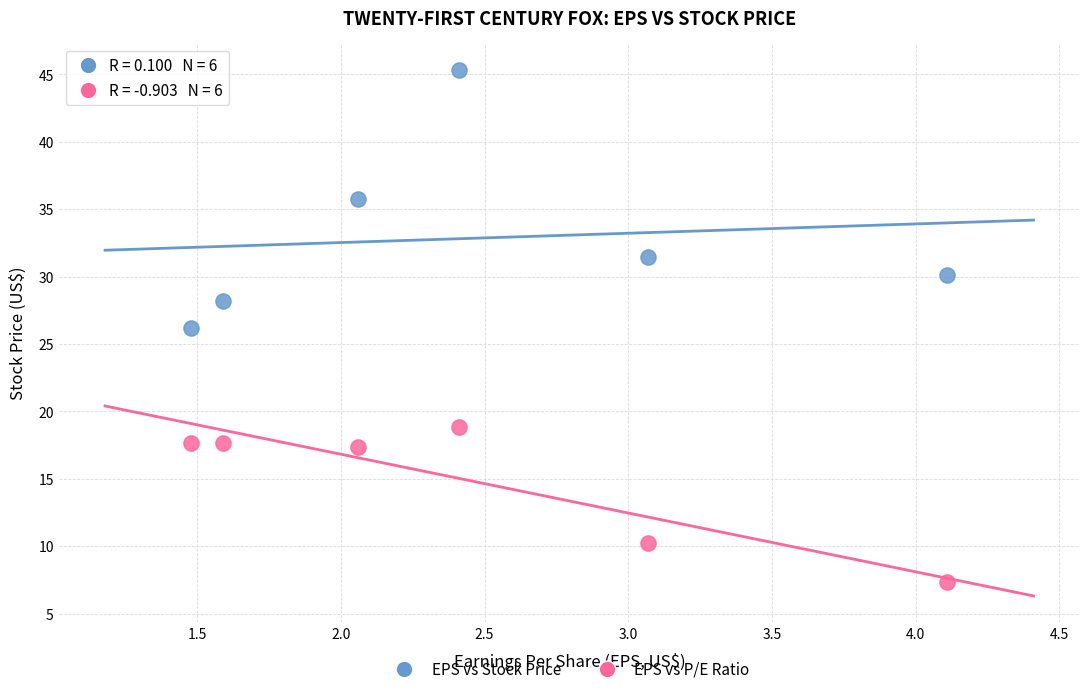

Which series reaches the minimum Y coordinate?

EPS vs P/E Ratio